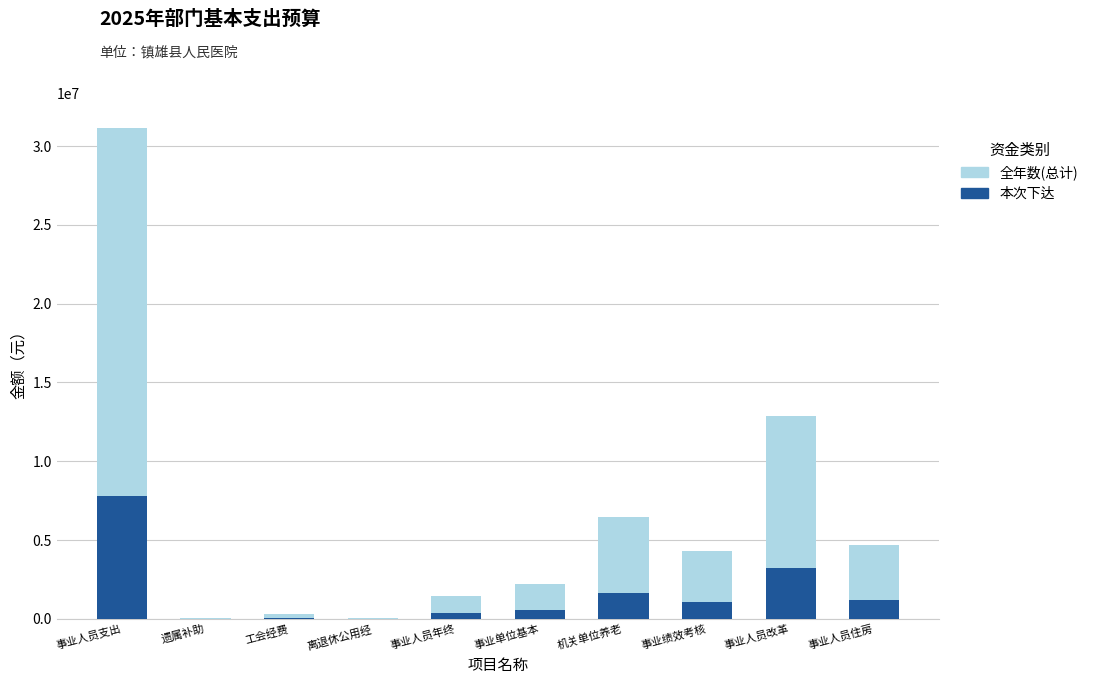

At which category is the sum across all series the highest?

事业人员支出